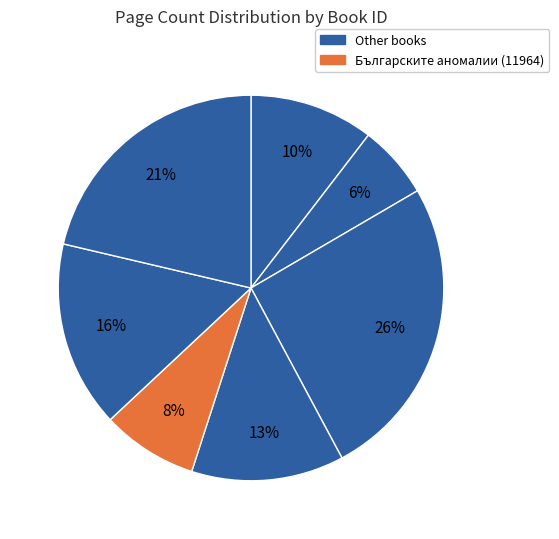

How many slices are in this pie chart?

7